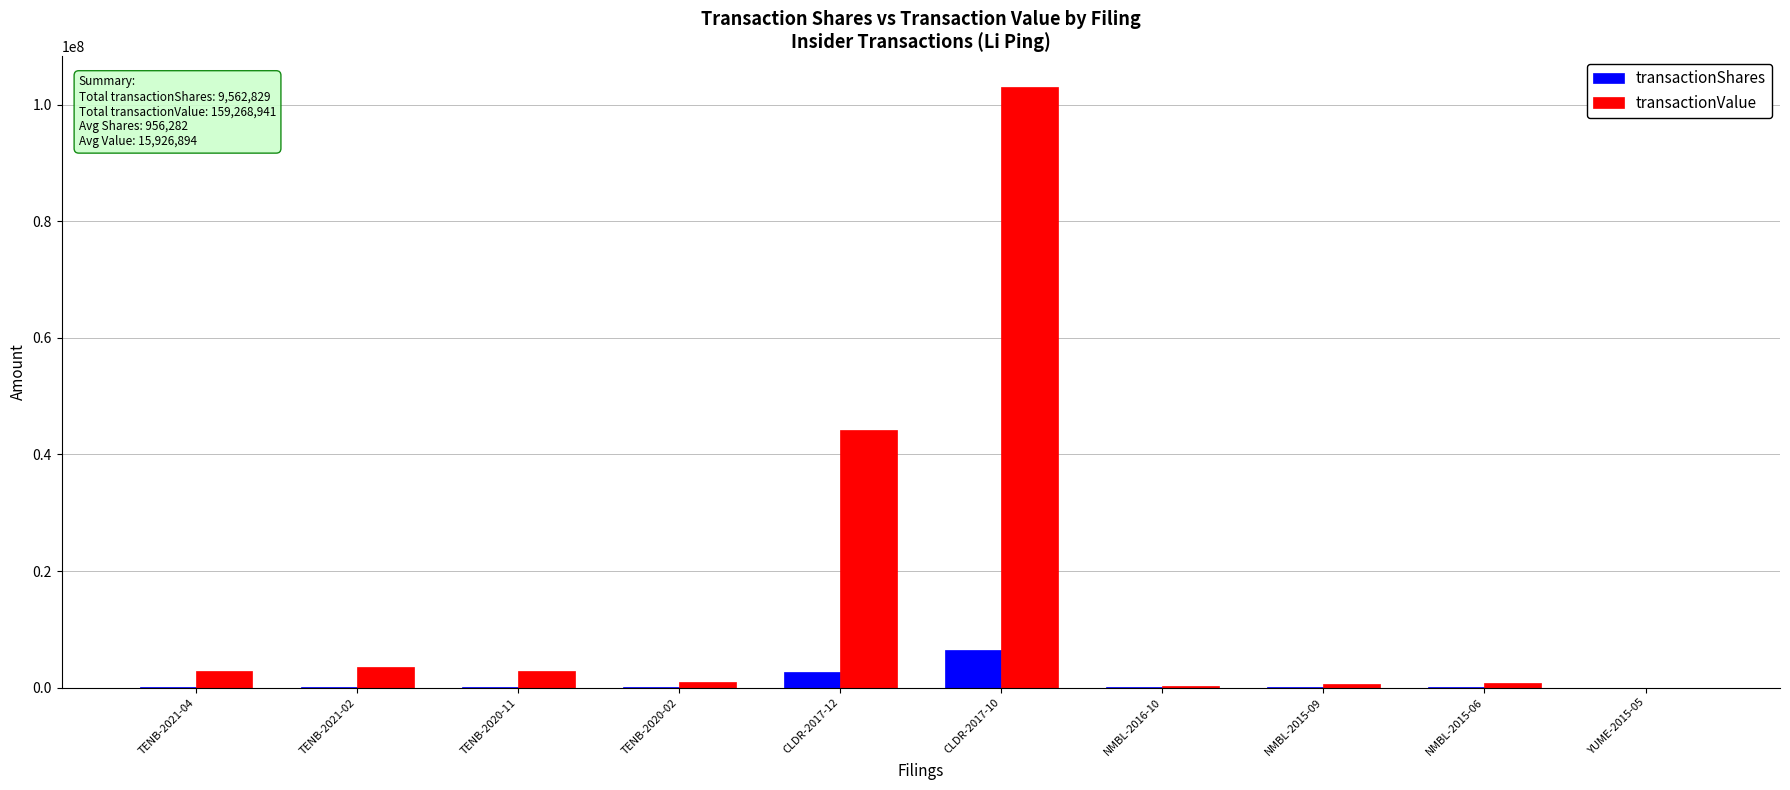

Count the number of categories in the chart.

10